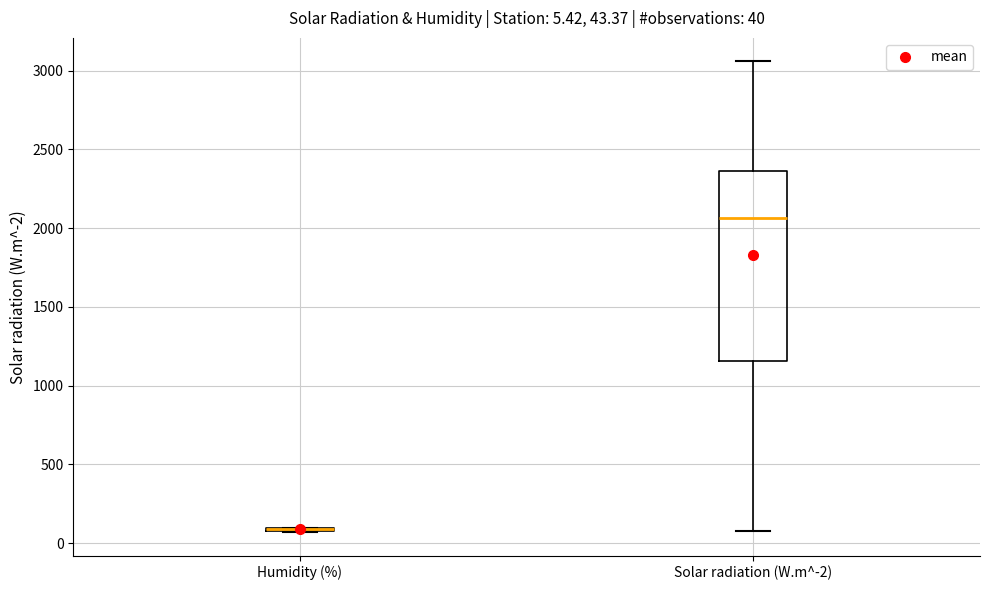

Which box is the tallest, from its lower edge to its upper edge?

Solar radiation (W.m^-2)